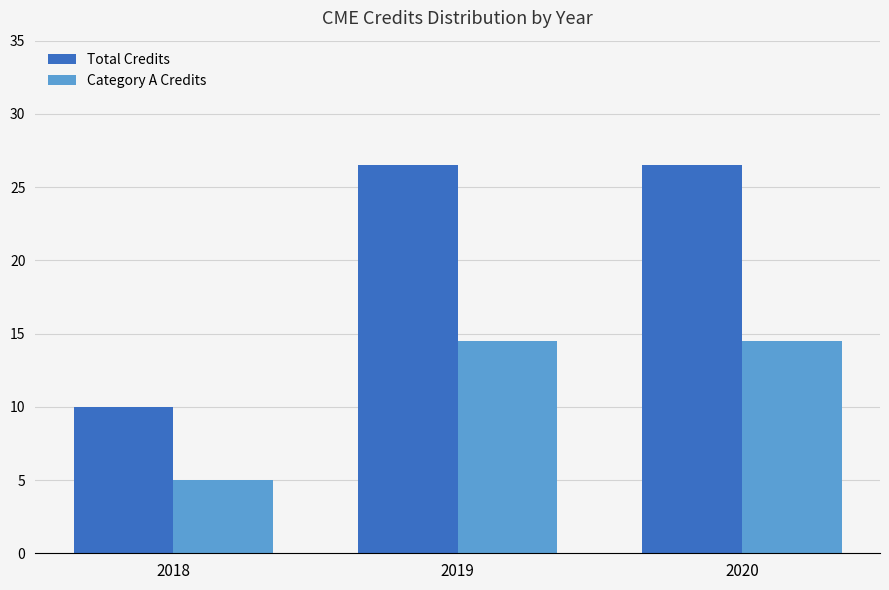

What is the sum of the Category A Credits values at 2020 and 2018?

19.5